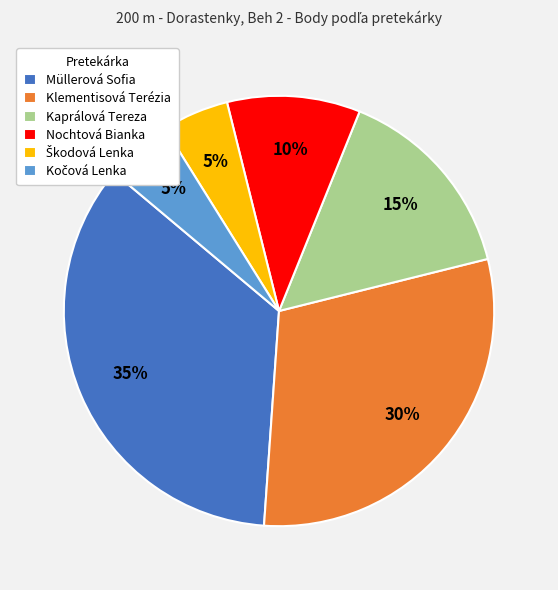

Does Klementisová Terézia represent more than half of the total?

No